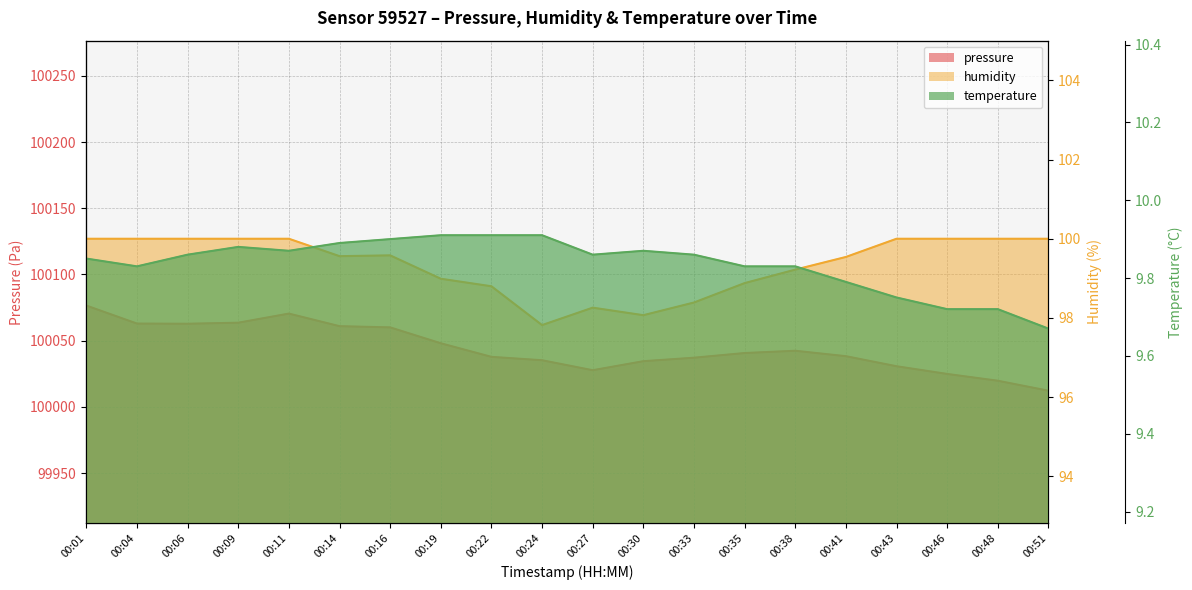

The pressure series shows 171897.3 at 00:01. True or false?

False